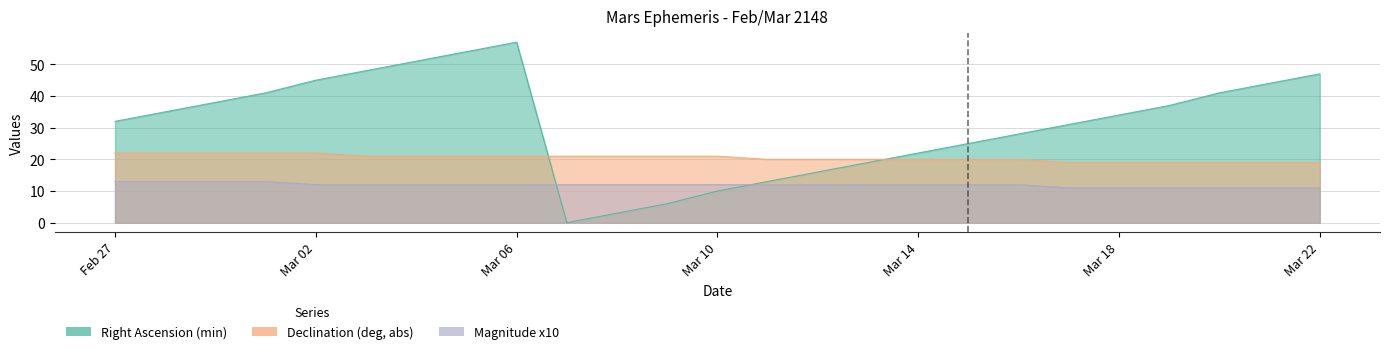

At which label does Magnitude x10 first exceed 12?

Feb 27